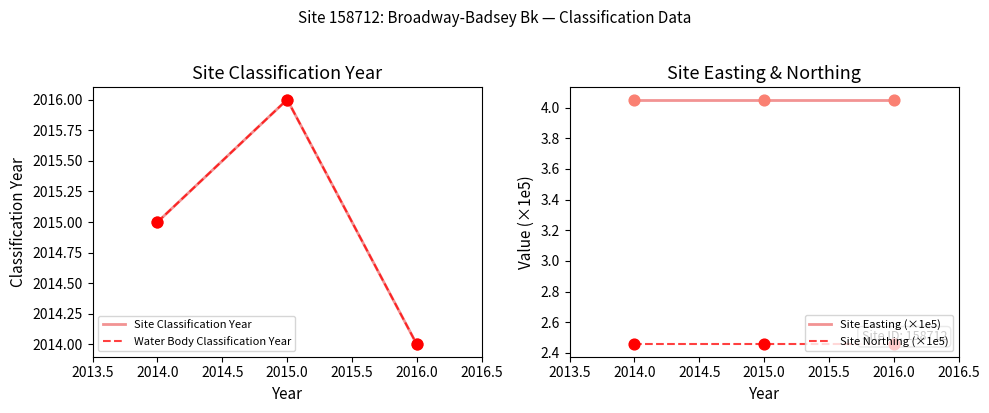

Which series contains the highest Y value?

Site Classification Year